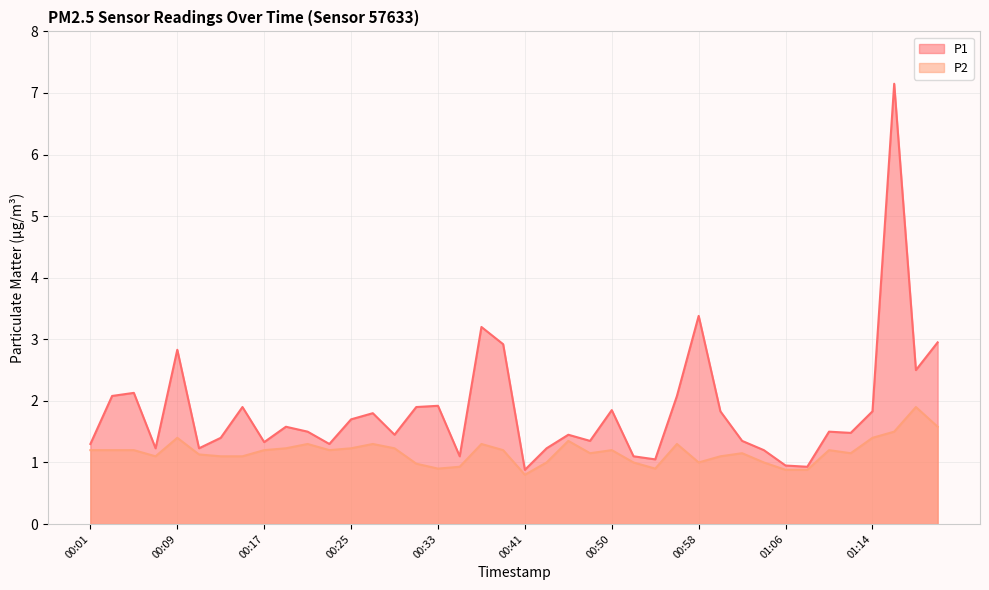

True or false: P2 and P1 intersect in this chart.

False